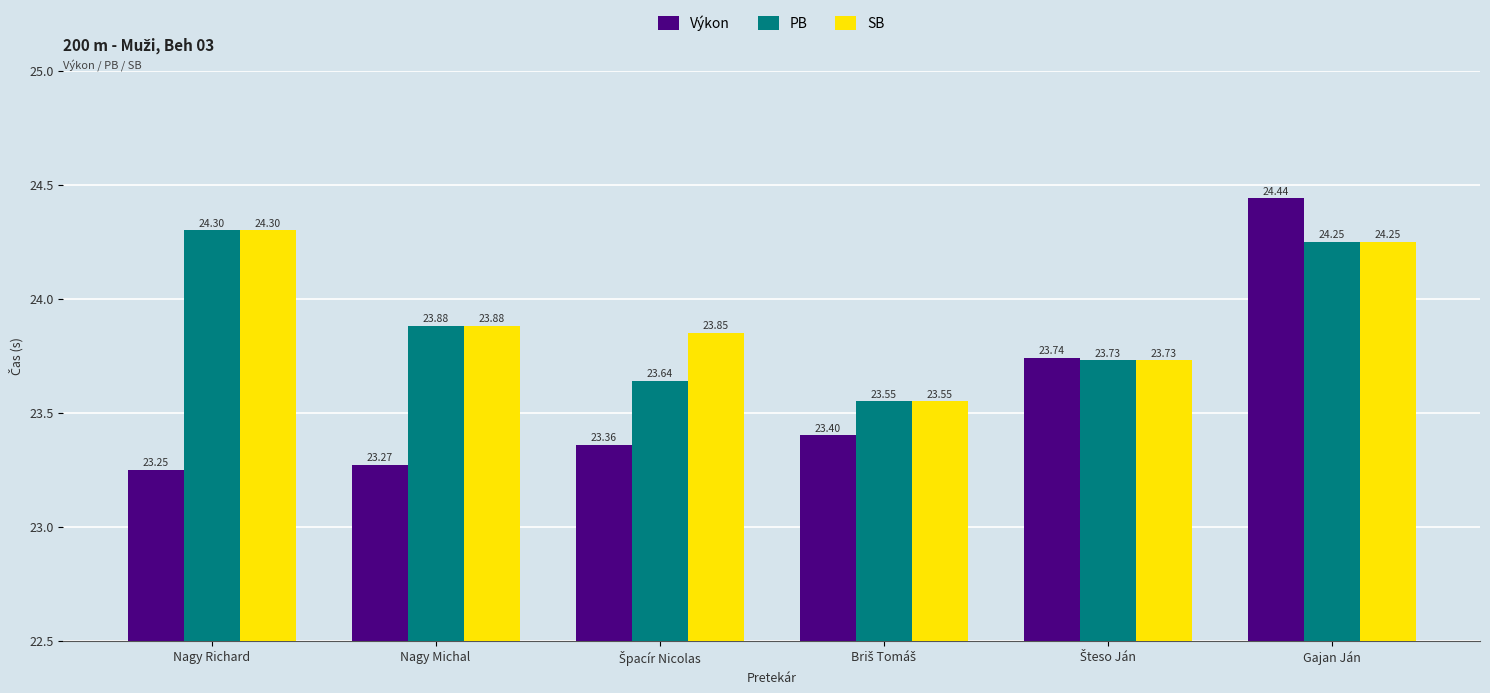

What is the greatest value displayed?

24.4